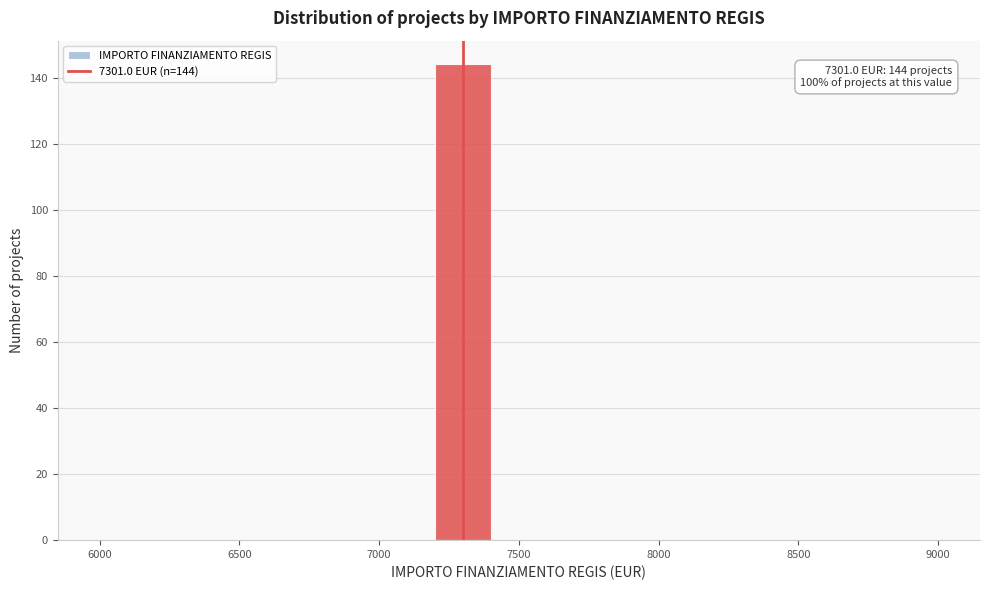

Over which range of the x-axis is the bar tallest?

7200 to 7400